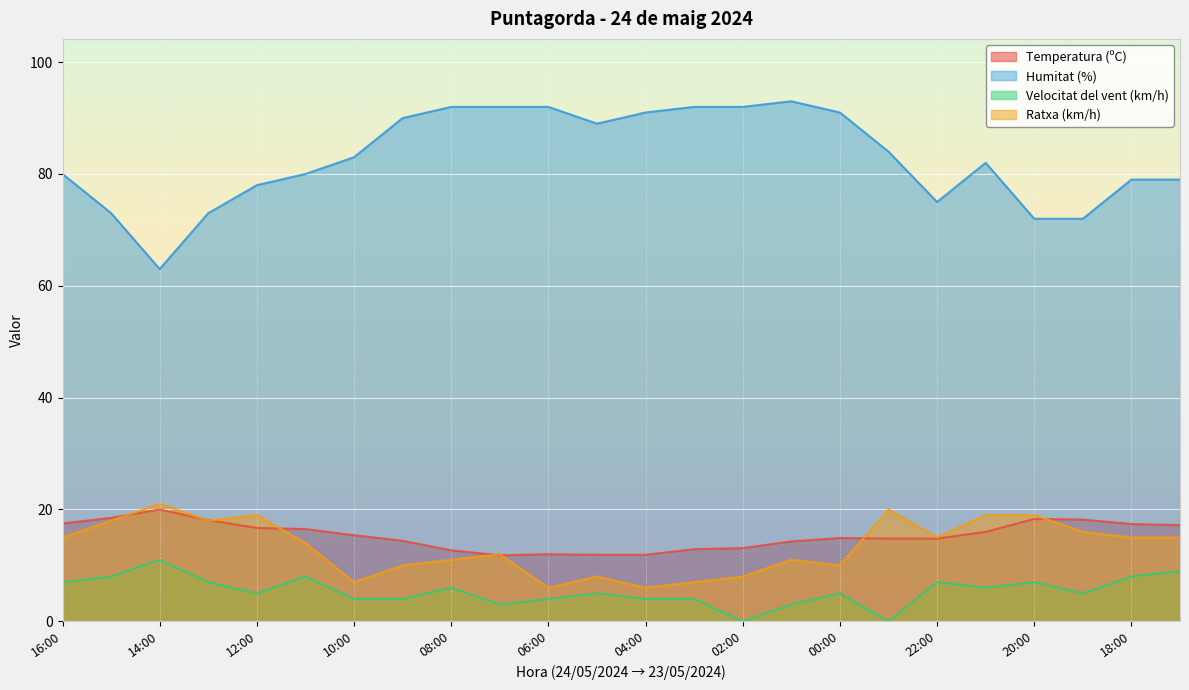

Reading right to left, what are all the values shown in this chart?

Temperatura (ºC): 17:00=17.2	18:00=17.4	19:00=18.2	20:00=18.3	21:00=16.0	22:00=14.8	23:00=14.8	00:00=14.9	01:00=14.3	02:00=13.1	03:00=12.9	04:00=11.9	05:00=11.9	06:00=12.0	07:00=11.8	08:00=12.7	09:00=14.4	10:00=15.4	11:00=16.5	12:00=16.7	13:00=18.1	14:00=20.0	15:00=18.5	16:00=17.5
Humitat (%): 17:00=79.0	18:00=79.0	19:00=72.0	20:00=72.0	21:00=82.0	22:00=75.0	23:00=84.0	00:00=91.0	01:00=93.0	02:00=92.0	03:00=92.0	04:00=91.0	05:00=89.0	06:00=92.0	07:00=92.0	08:00=92.0	09:00=90.0	10:00=83.0	11:00=80.0	12:00=78.0	13:00=73.0	14:00=63.0	15:00=73.0	16:00=80.0
Velocitat del vent (km/h): 17:00=9.0	18:00=8.0	19:00=5.0	20:00=7.0	21:00=6.0	22:00=7.0	23:00=0.0	00:00=5.0	01:00=3.0	02:00=0.0	03:00=4.0	04:00=4.0	05:00=5.0	06:00=4.0	07:00=3.0	08:00=6.0	09:00=4.0	10:00=4.0	11:00=8.0	12:00=5.0	13:00=7.0	14:00=11.0	15:00=8.0	16:00=7.0
Ratxa (km/h): 17:00=15.0	18:00=15.0	19:00=16.0	20:00=19.0	21:00=19.0	22:00=15.0	23:00=20.0	00:00=10.0	01:00=11.0	02:00=8.0	03:00=7.0	04:00=6.0	05:00=8.0	06:00=6.0	07:00=12.0	08:00=11.0	09:00=10.0	10:00=7.0	11:00=14.0	12:00=19.0	13:00=18.0	14:00=21.0	15:00=18.0	16:00=15.0